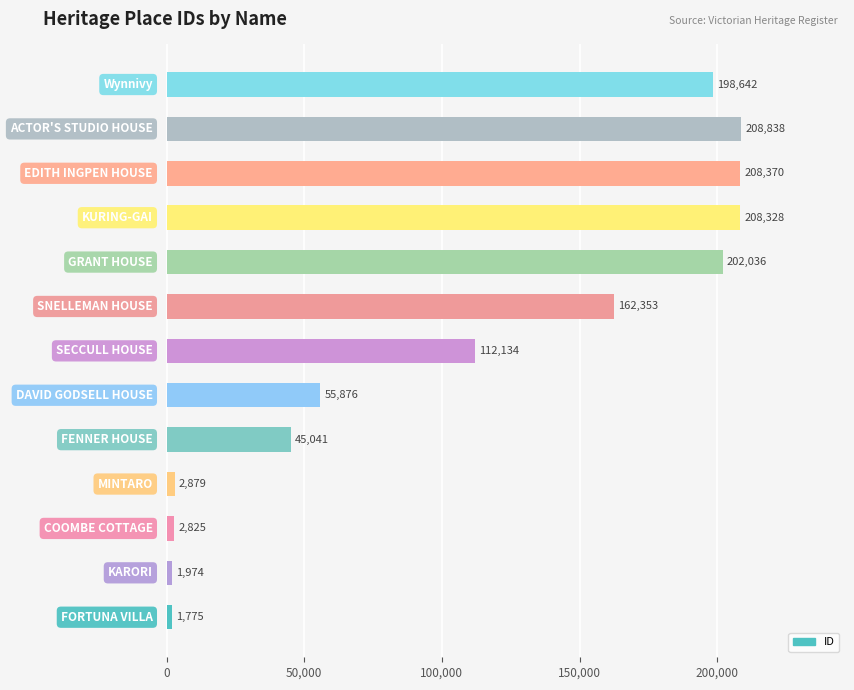

What is the difference between the maximum and minimum values?

207063